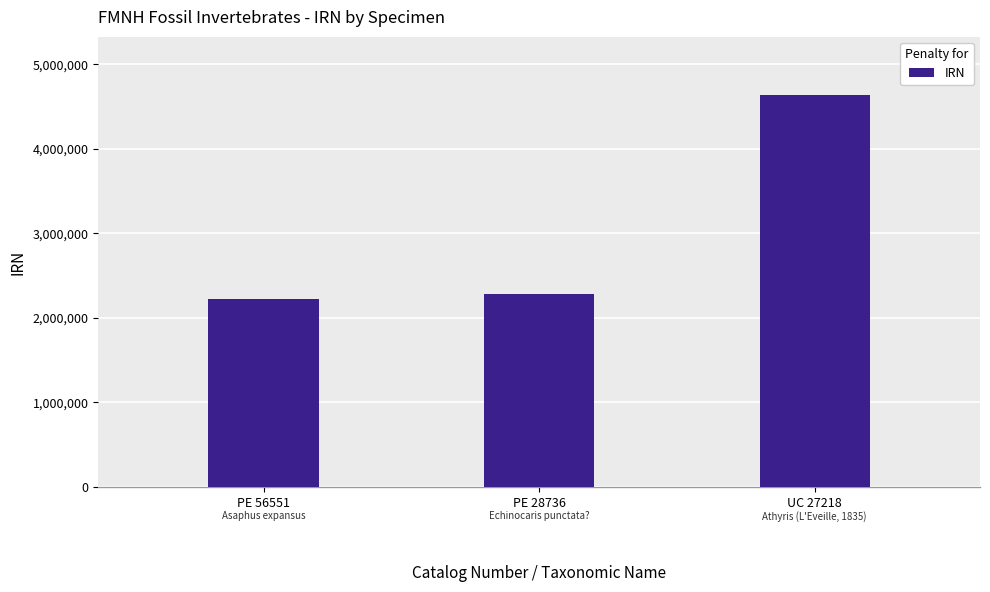

What is the maximum value shown in the chart?

4632384